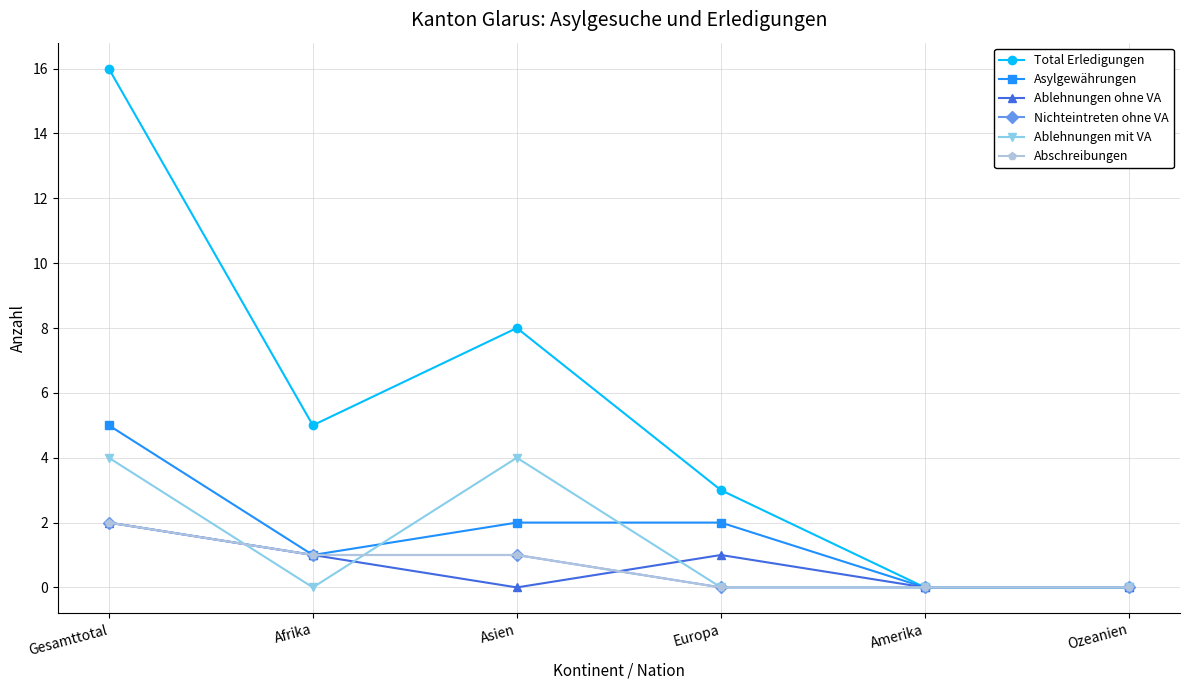

Does the chart have visible grid lines?

Yes